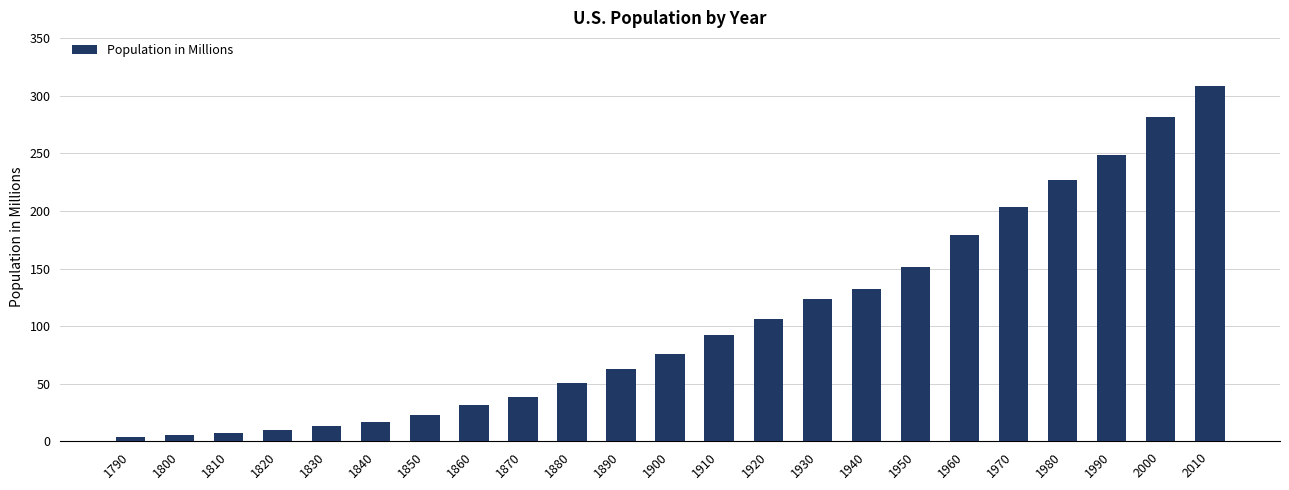

What is the difference between the maximum and minimum values?

304.8